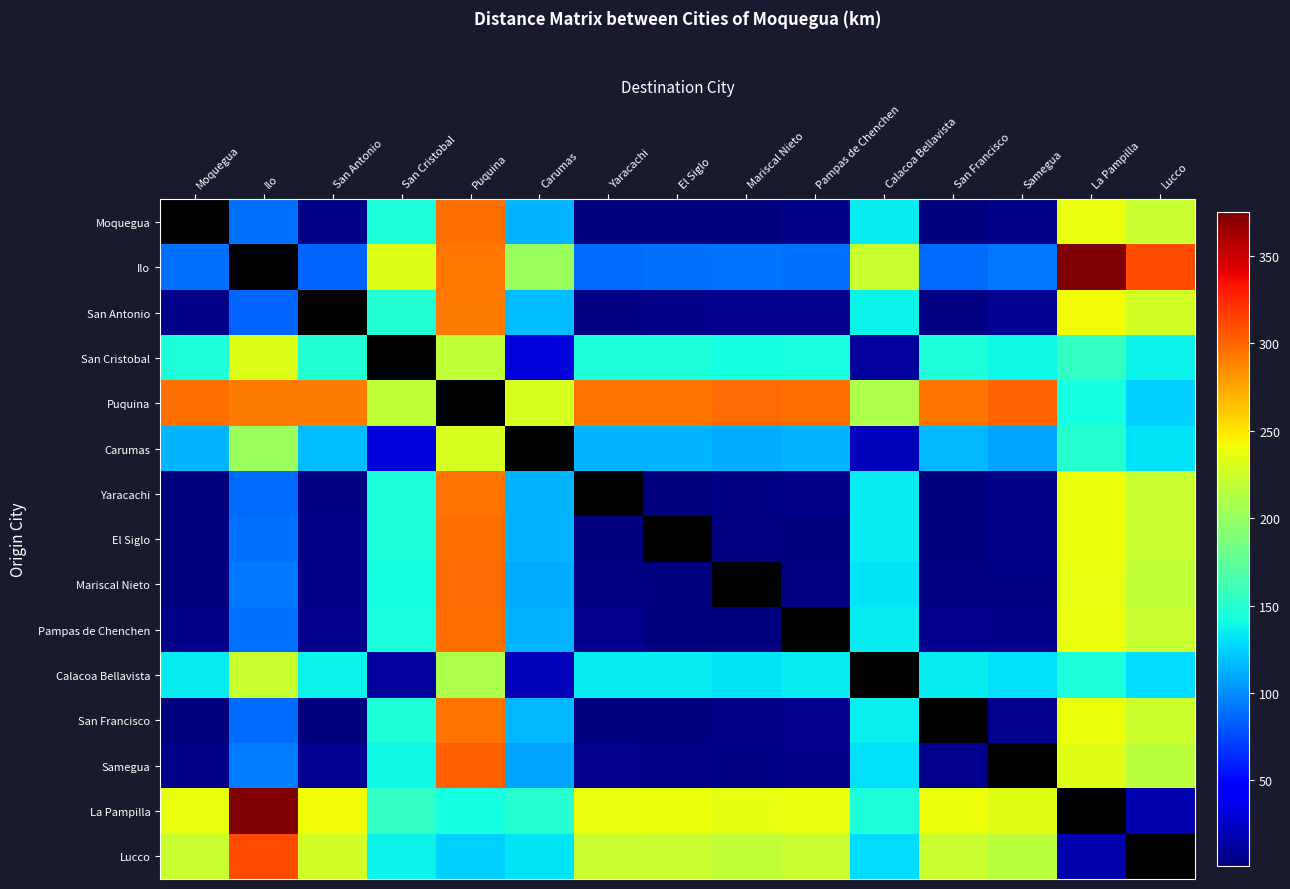

What is the sum of the Moquegua values at Puquina and Yaracachi?

298.0